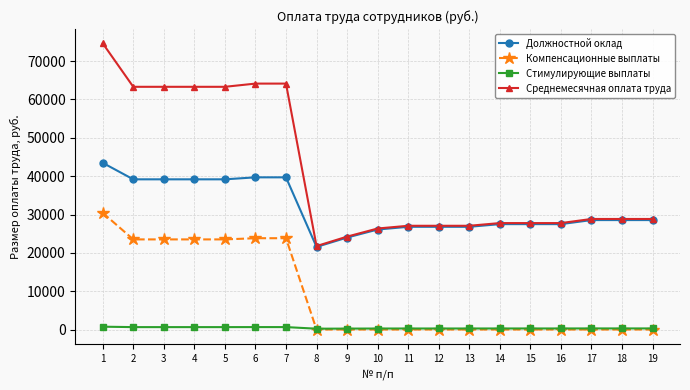

Which series changed the most between 2 and 13?

Среднемесячная оплата труда